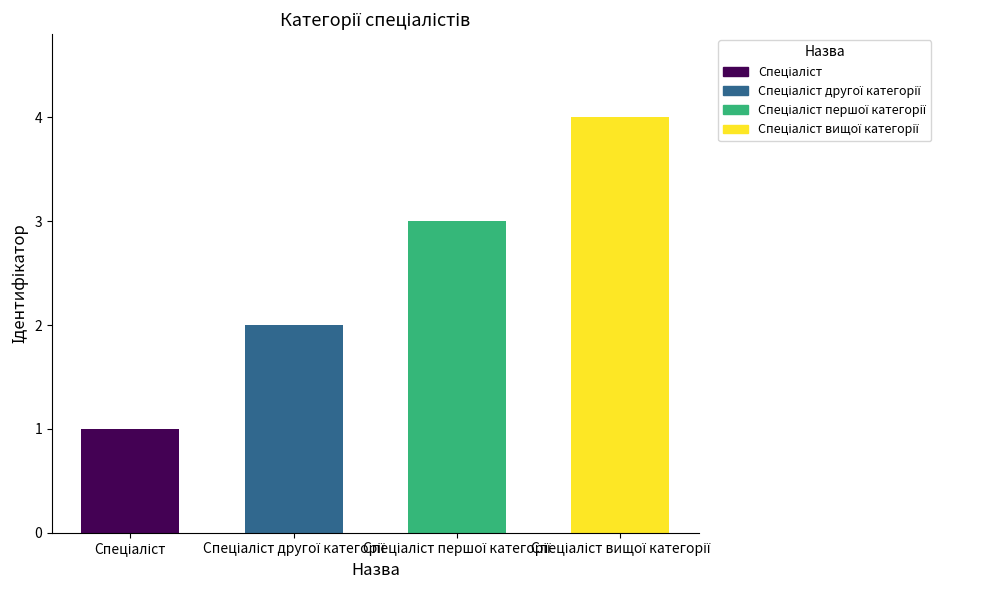

What is the sum of all values?

10